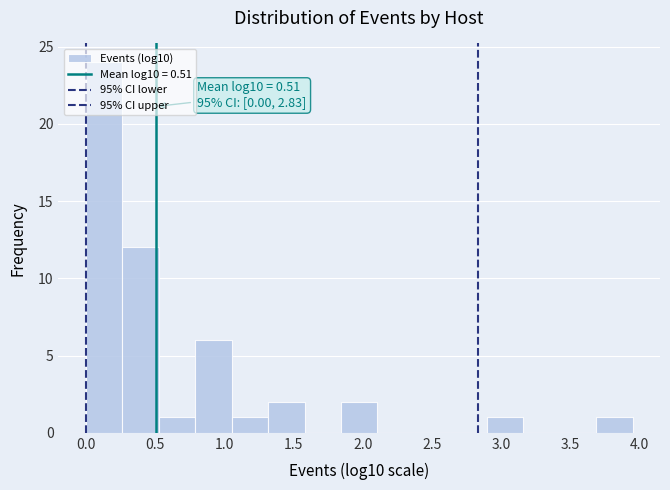

Over which range of the x-axis is the bar tallest?

0.00 to 0.25